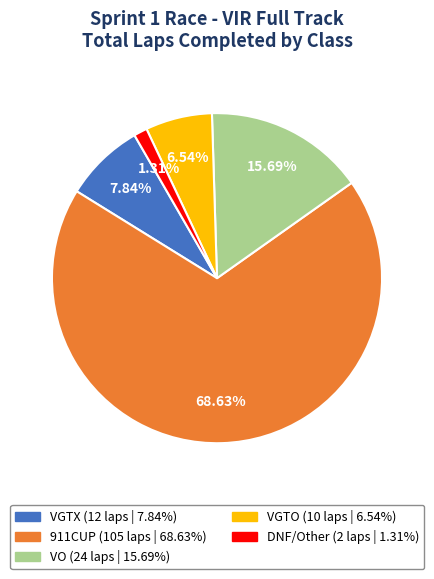

Is there a majority slice in this chart?

Yes